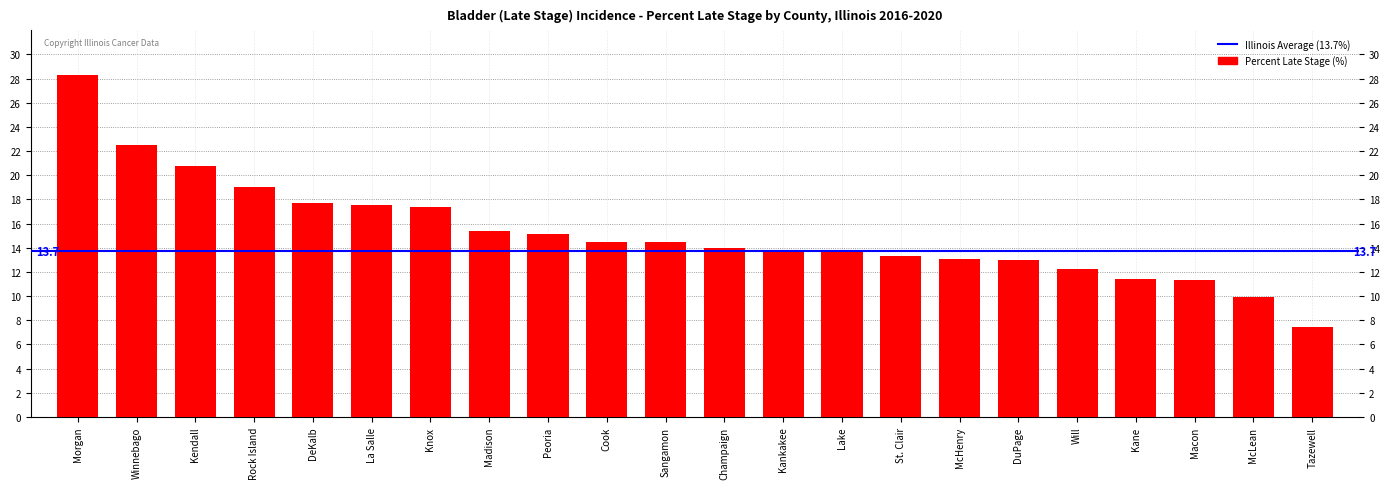

What value does the data have at Knox?

17.4